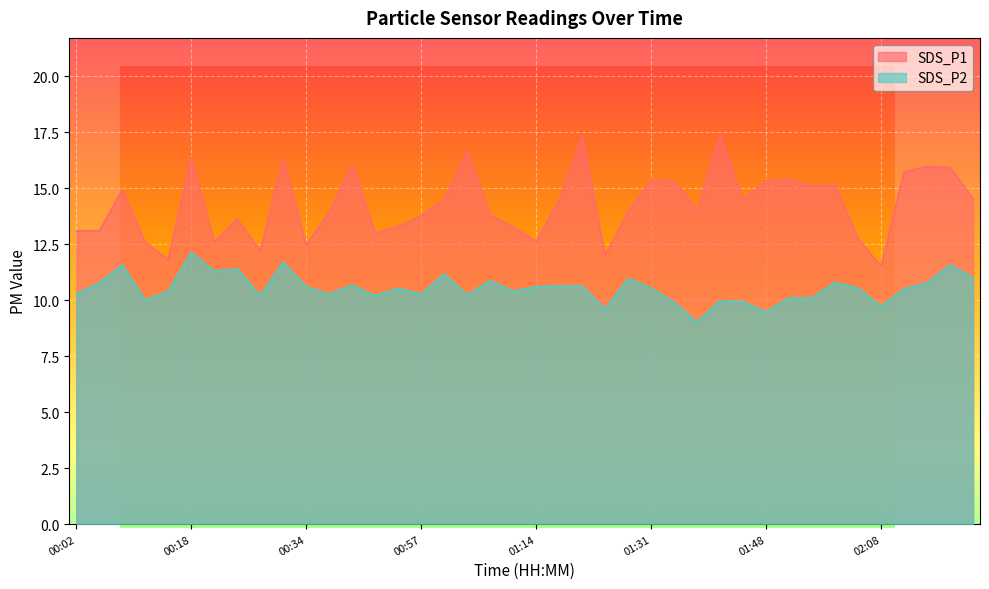

Where is the first local maximum for SDS_P1?

00:08